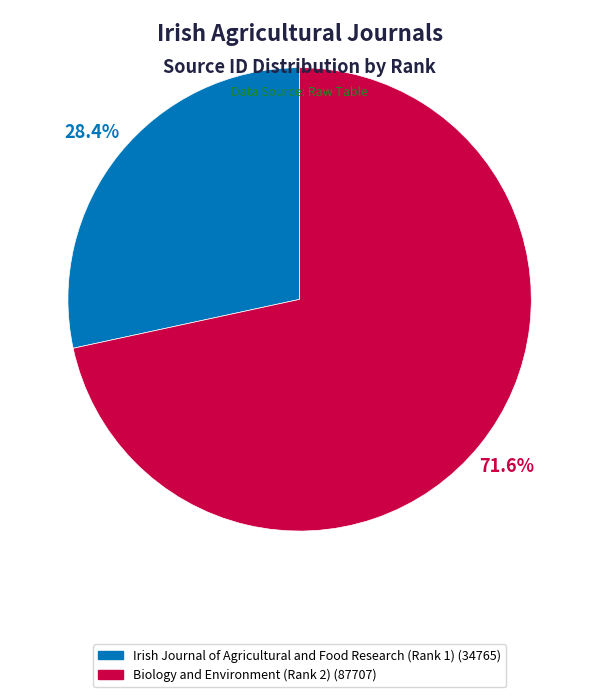

True or false: Irish Journal of Agricultural and Food Research (Rank 1) accounts for 28% of the total.

True